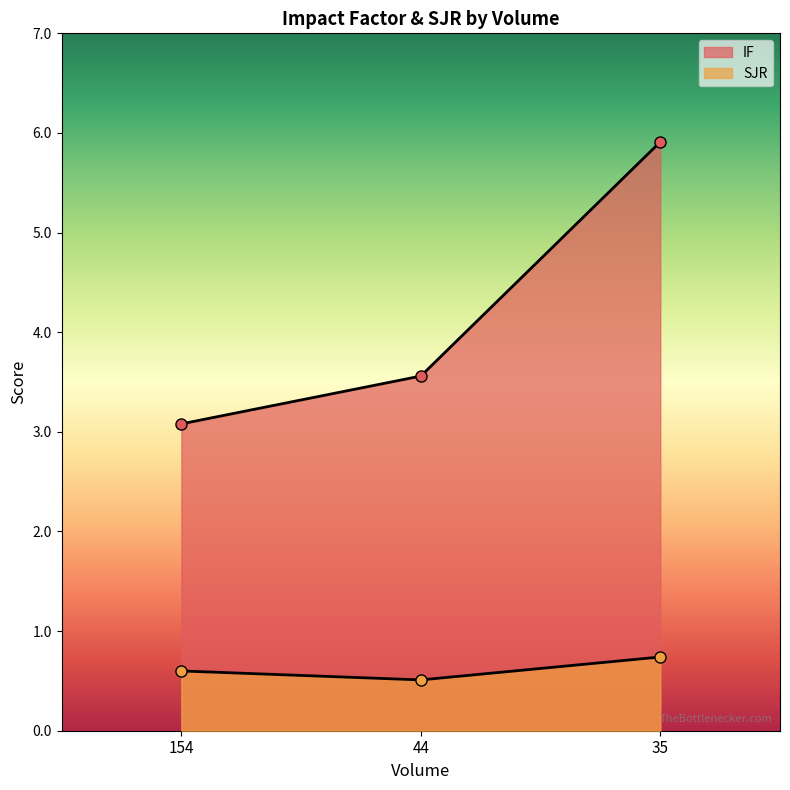

Which series has the widest spread of values?

IF